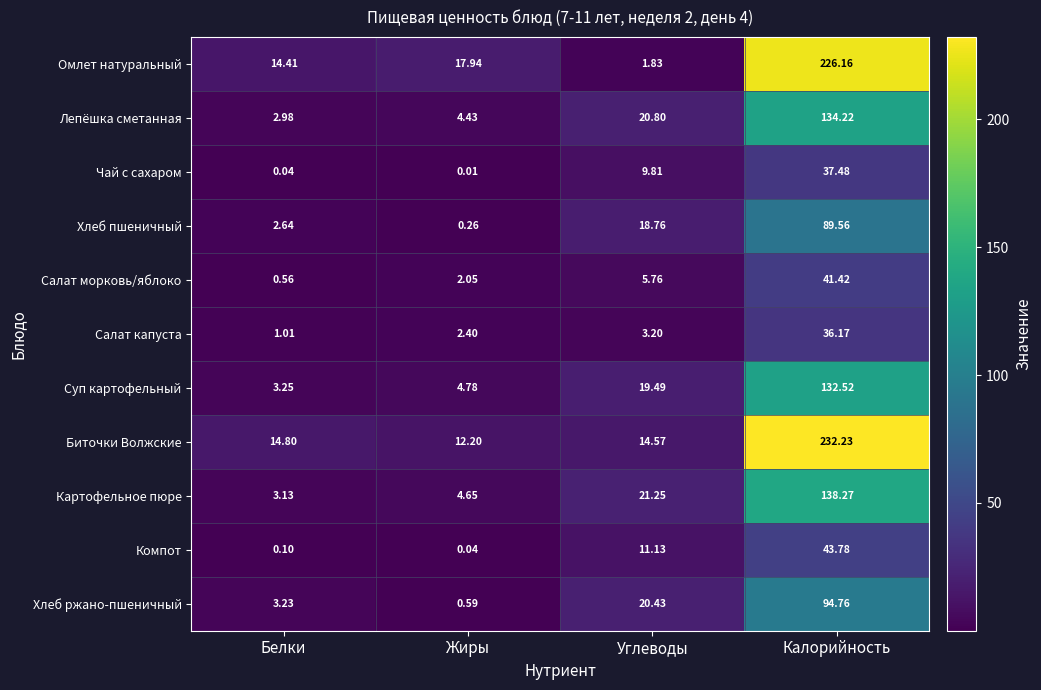

How many data points in Чай с сахаром are above 9?

2